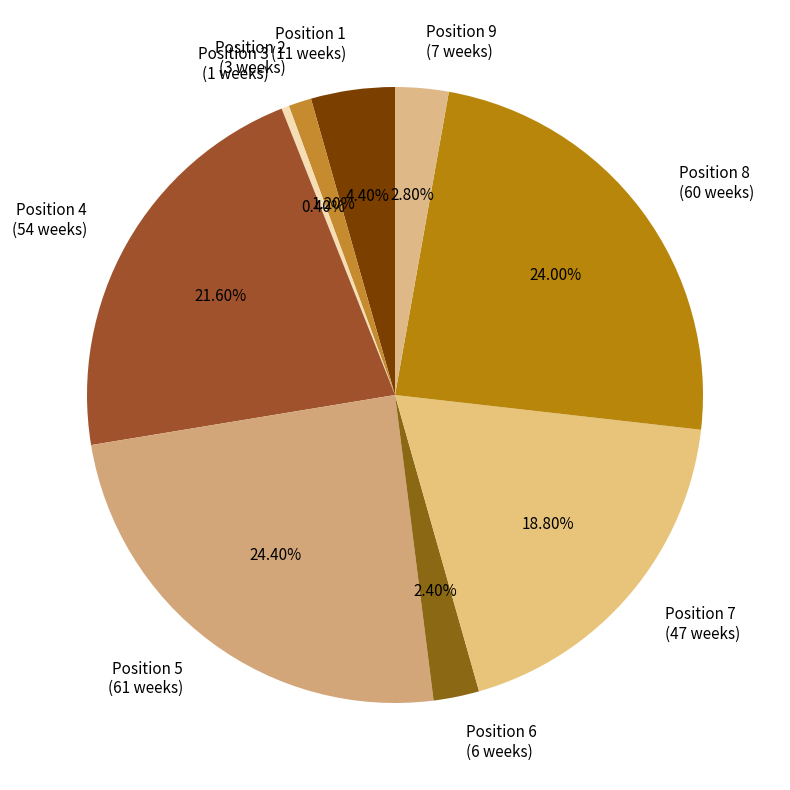

Count the number of slices in the pie.

9